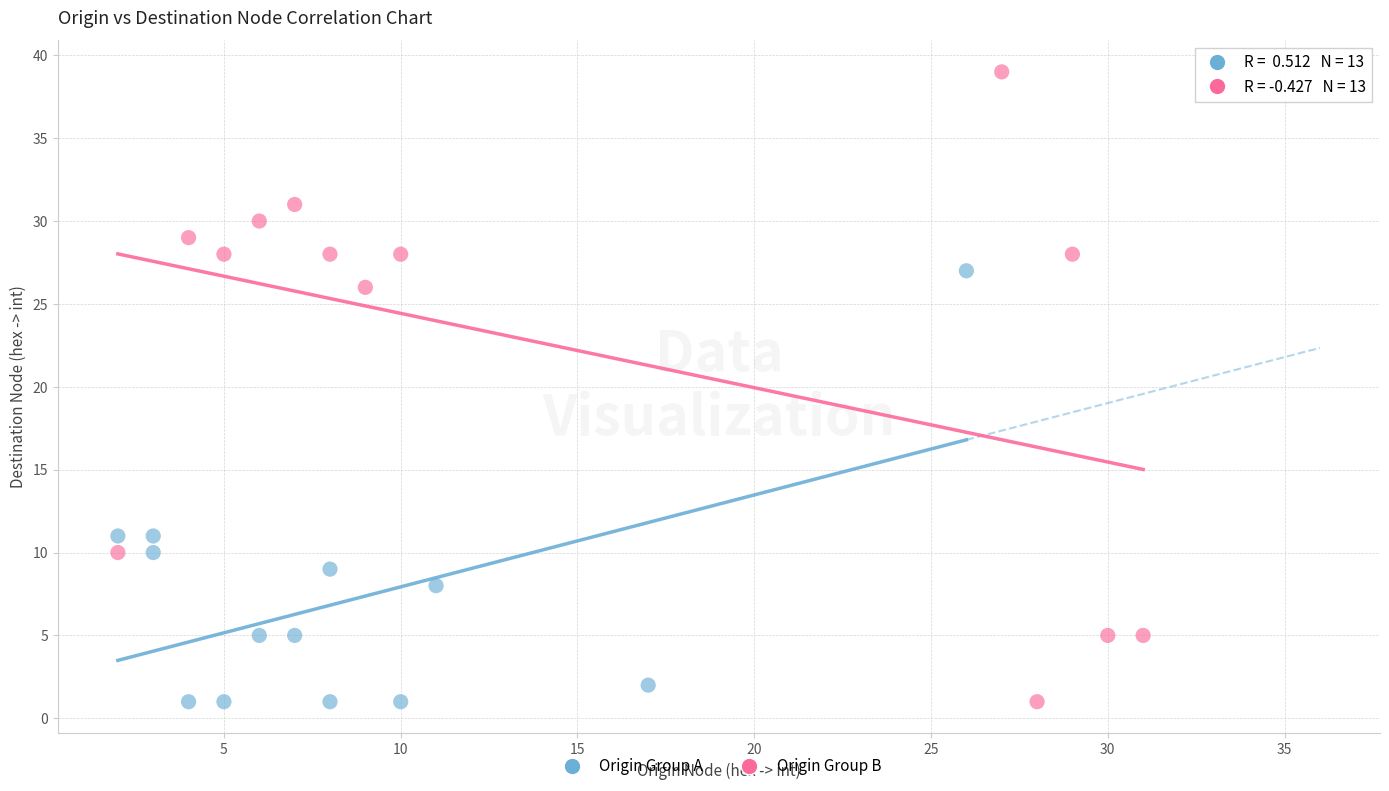

Which series has the largest Y range (max minus min)?

Origin Group B